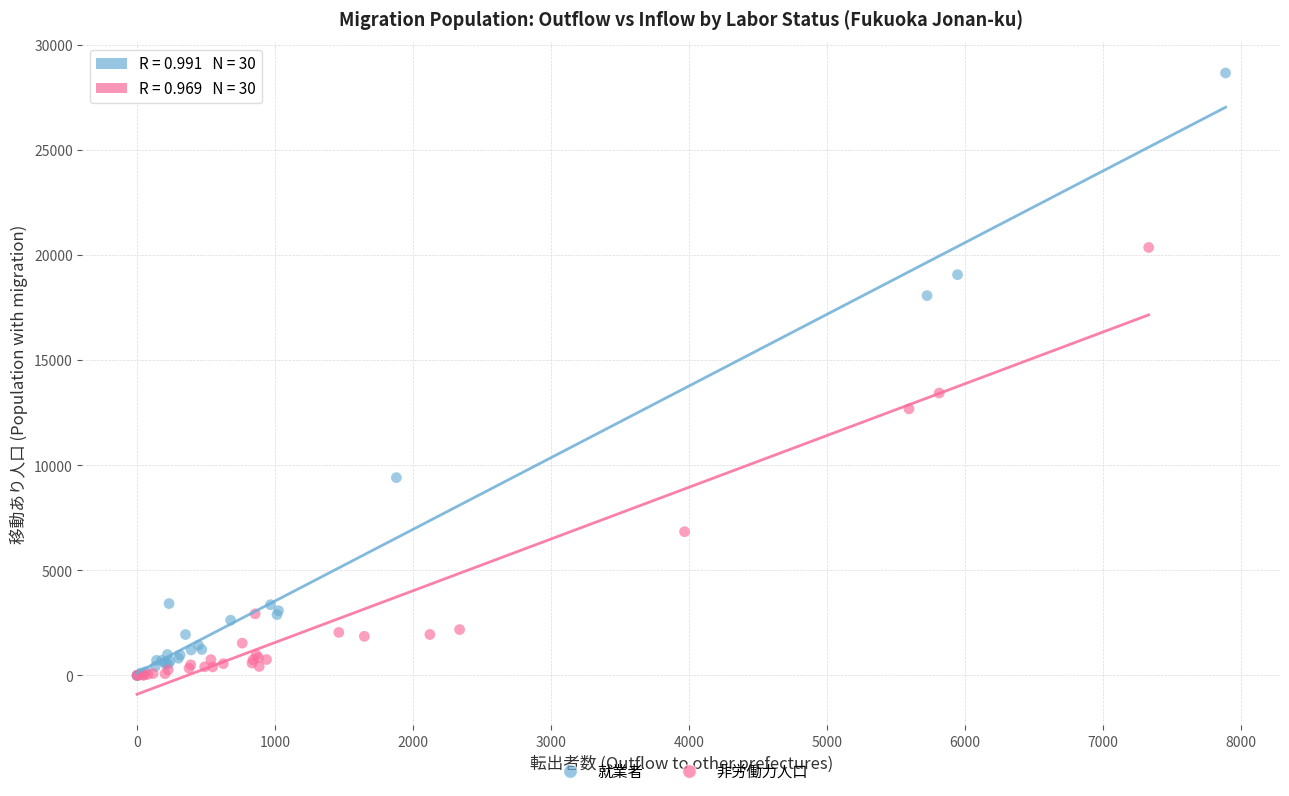

Which series has the largest Y range (max minus min)?

就業者